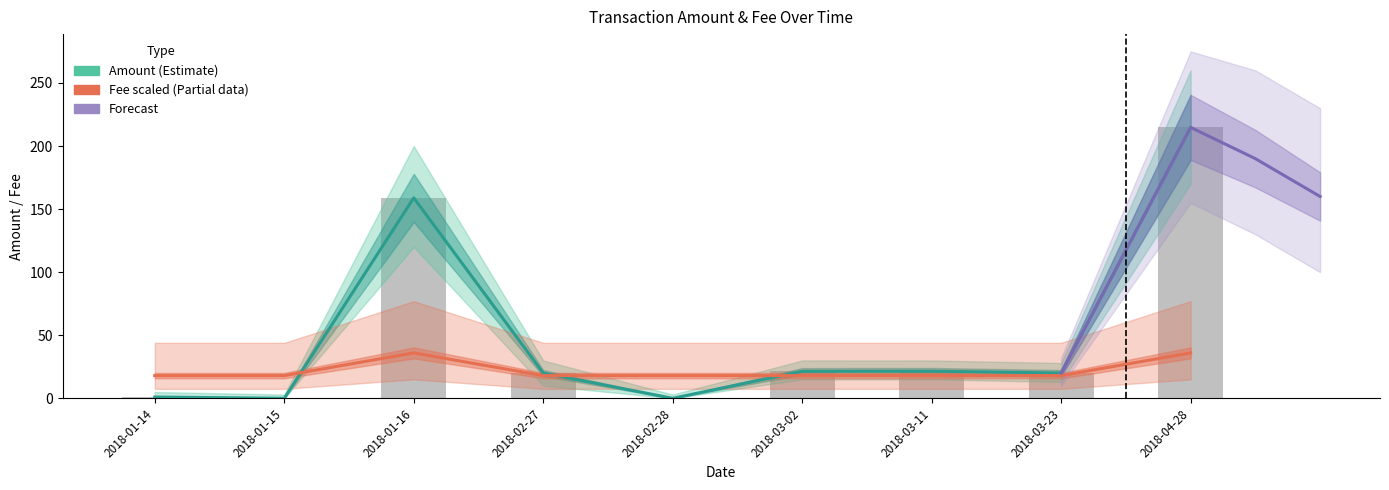

The value of Fee at 2018-01-14 is 31.7. True or false?

False